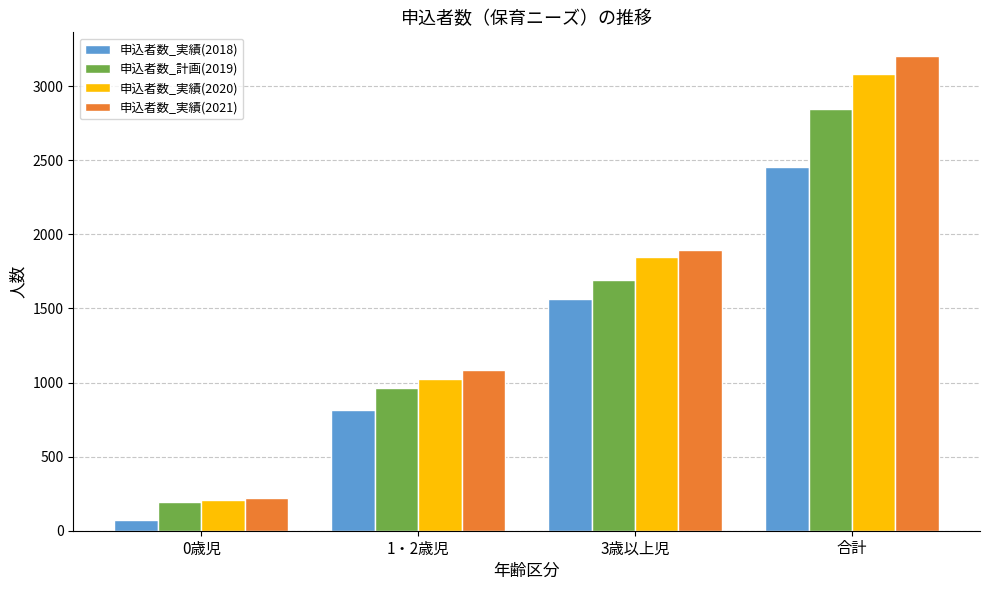

Count the number of data series in this chart.

4